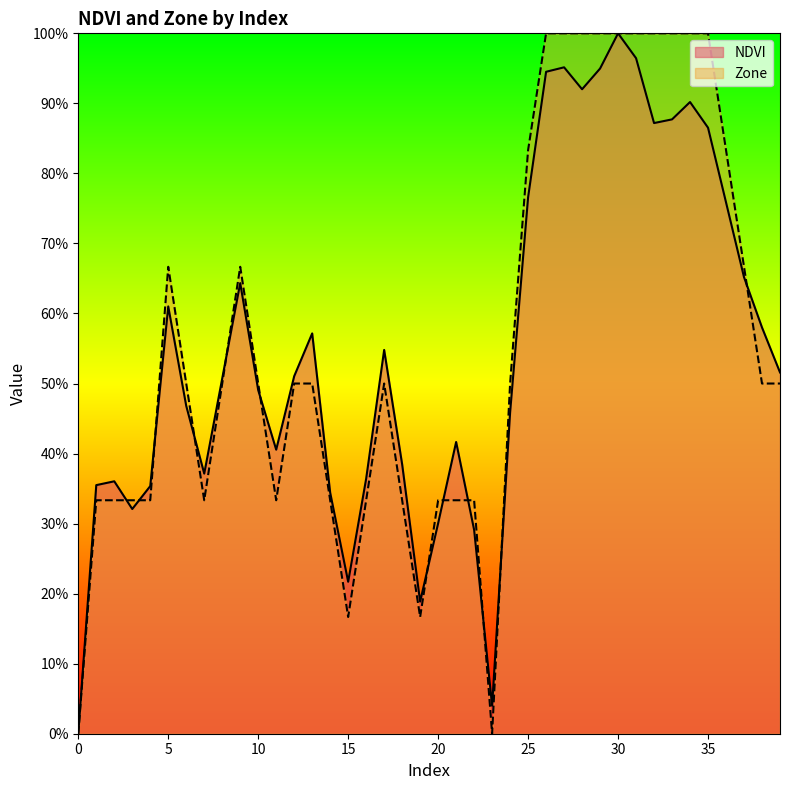

Reading right to left, transcribe all the data shown in this chart.

NDVI: 0.5	0.6	0.7	0.8	0.9	0.9	0.9	0.9	1.0	1.0	0.9	0.9	1.0	0.9	0.8	0.5	0.0	0.3	0.4	0.3	0.2	0.4	0.5	0.4	0.2	0.3	0.6	0.5	0.4	0.5	0.6	0.5	0.4	0.5	0.6	0.4	0.3	0.4	0.4	0.0
Zone: 0.5	0.5	0.7	0.8	1.0	1.0	1.0	1.0	1.0	1.0	1.0	1.0	1.0	1.0	0.8	0.5	0.0	0.3	0.3	0.3	0.2	0.3	0.5	0.3	0.2	0.3	0.5	0.5	0.3	0.5	0.7	0.5	0.3	0.5	0.7	0.3	0.3	0.3	0.3	0.0